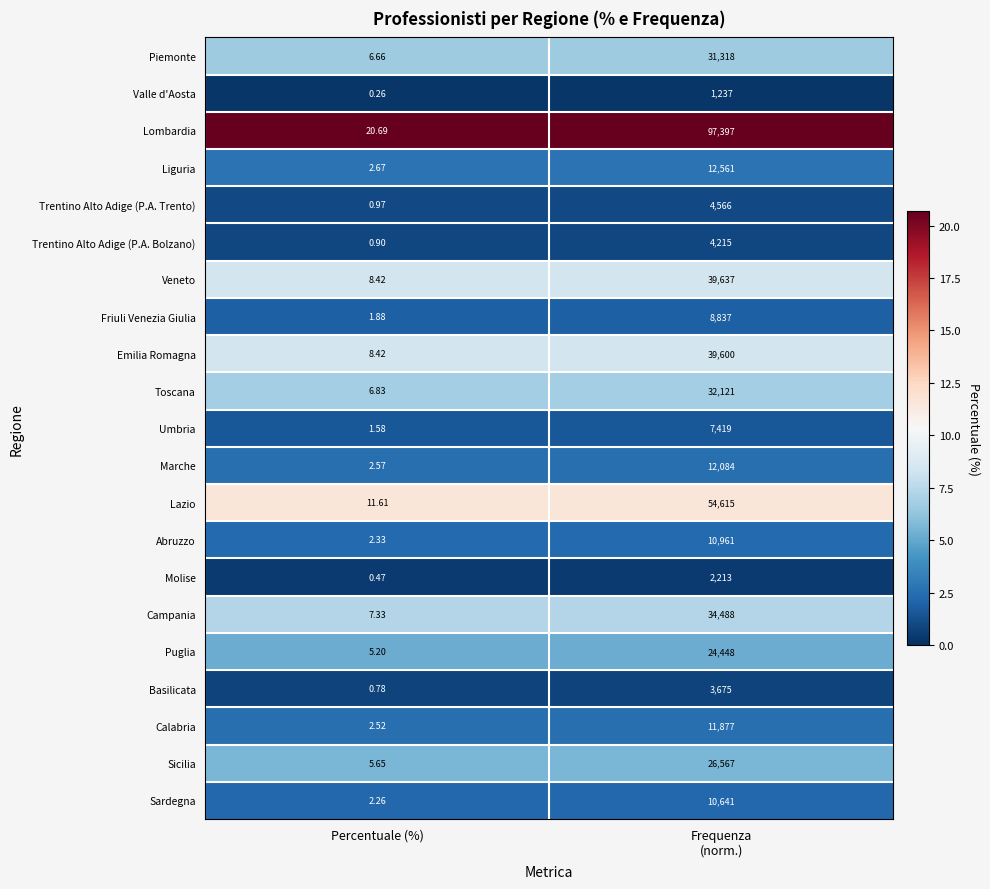

Which category has the lowest value in the Trentino Alto Adige (P.A. Bolzano) series?

Percentuale (%)